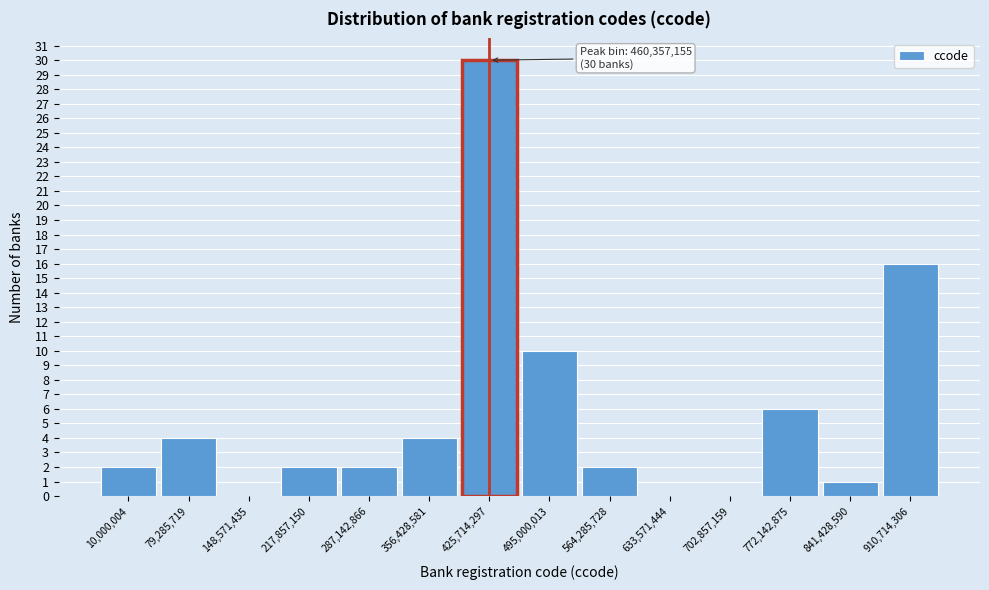

Reading left to right, extract all data points from this chart.

10,000,004=2	79,285,719=4	148,571,435=0	217,857,150=2	287,142,866=2	356,428,581=4	425,714,297=30	495,000,013=10	564,285,728=2	633,571,444=0	702,857,159=0	772,142,875=6	841,428,590=1	910,714,306=16